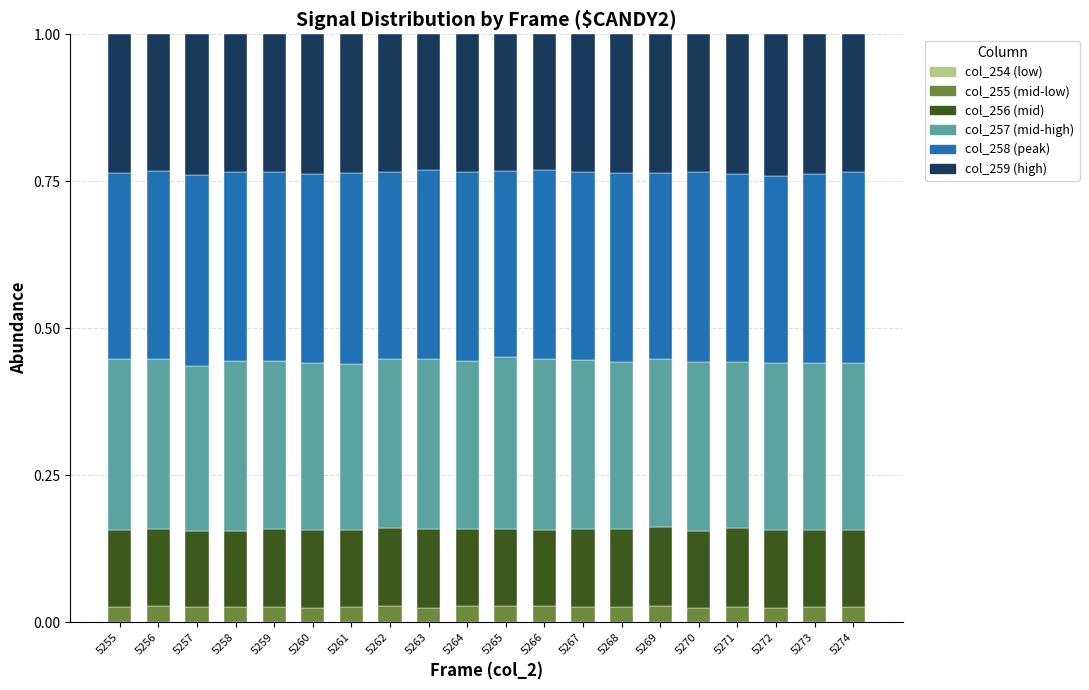

Are the bars grouped side by side (vs. stacked)?

No